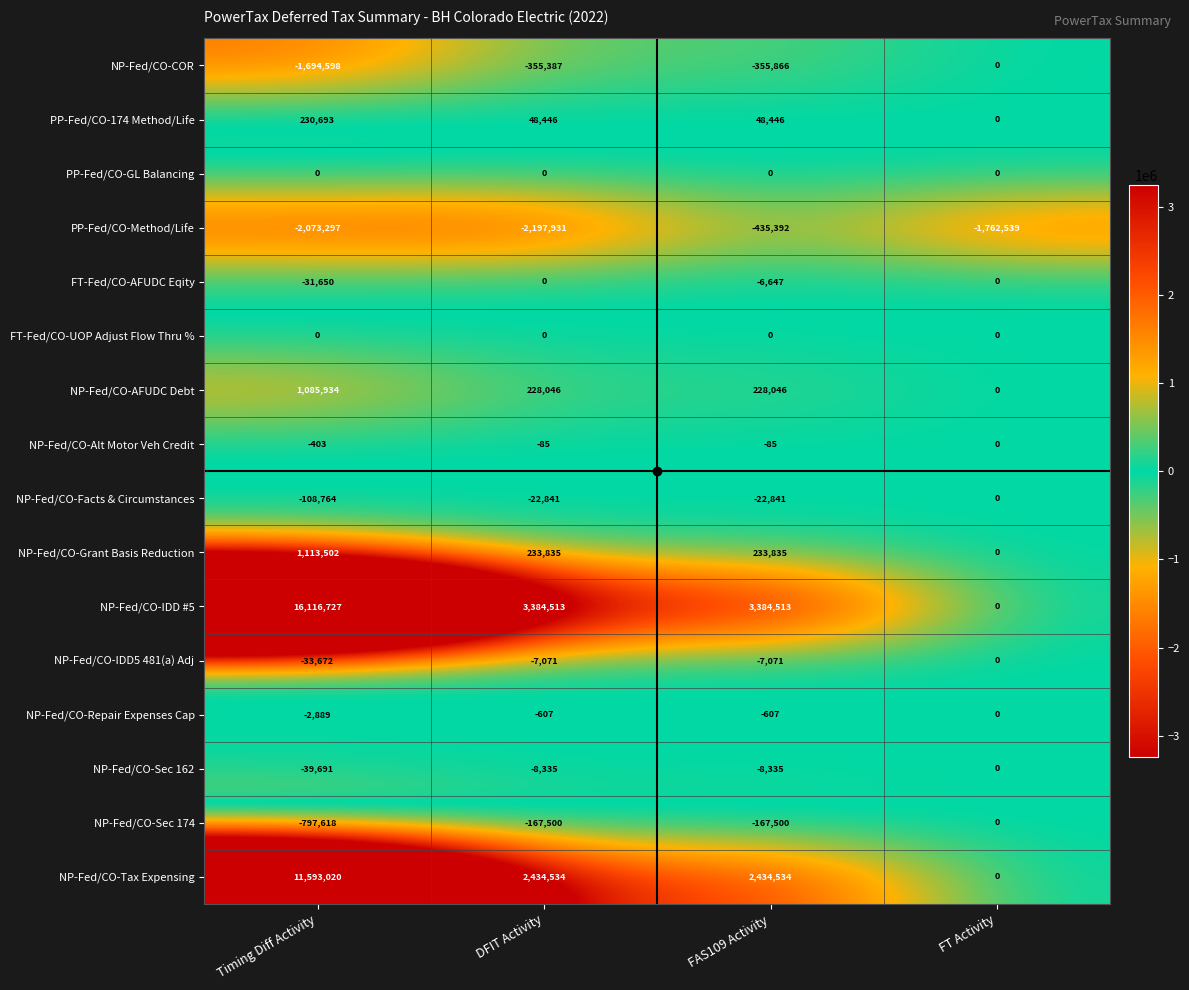

Between DFIT Activity and FAS109 Activity, which series saw the biggest shift?

PP-Fed/CO-Method/Life